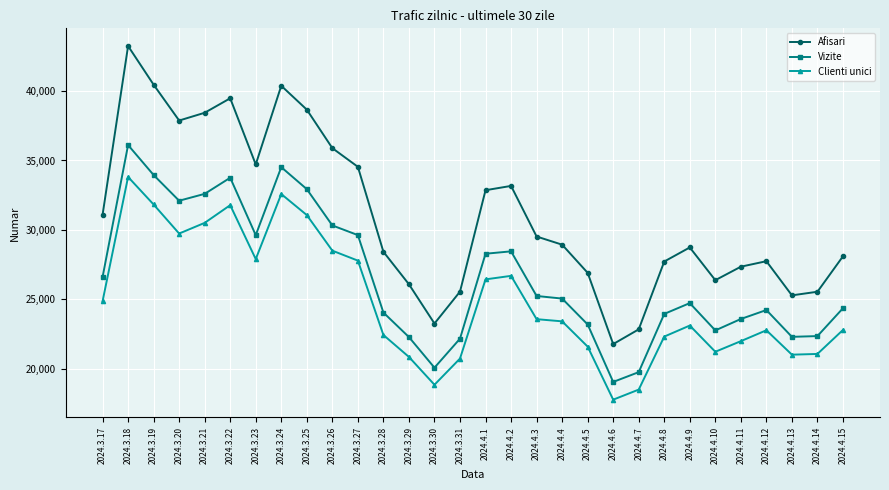

What are all the series names shown in the legend?

Afisari, Vizite, Clienti unici